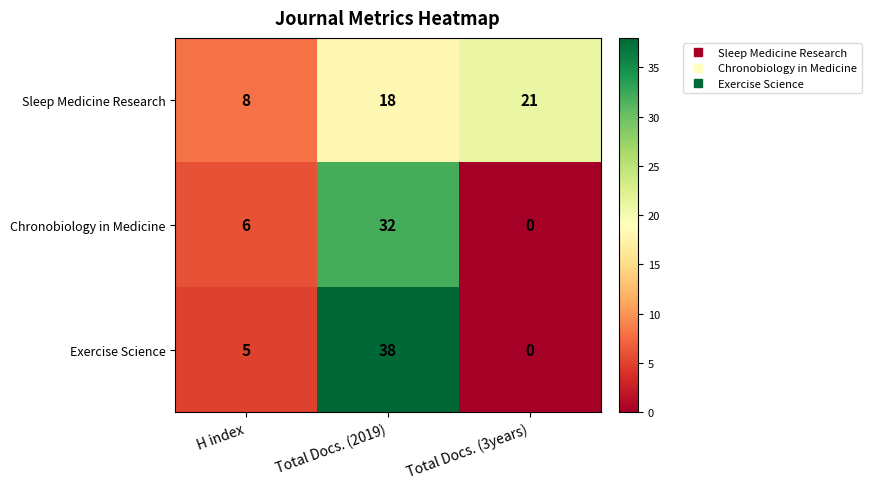

The Chronobiology in Medicine series shows 0 at Total Docs. (3years). True or false?

True